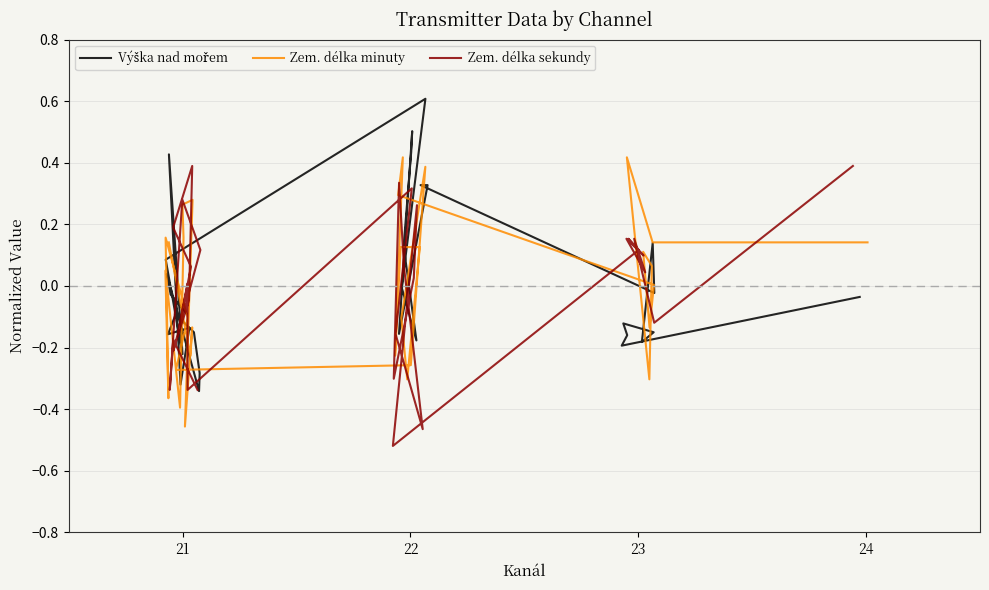

List the series in order of their overall mean, highest first.

Zem. délka minuty, Výška nad mořem, Zem. délka sekundy